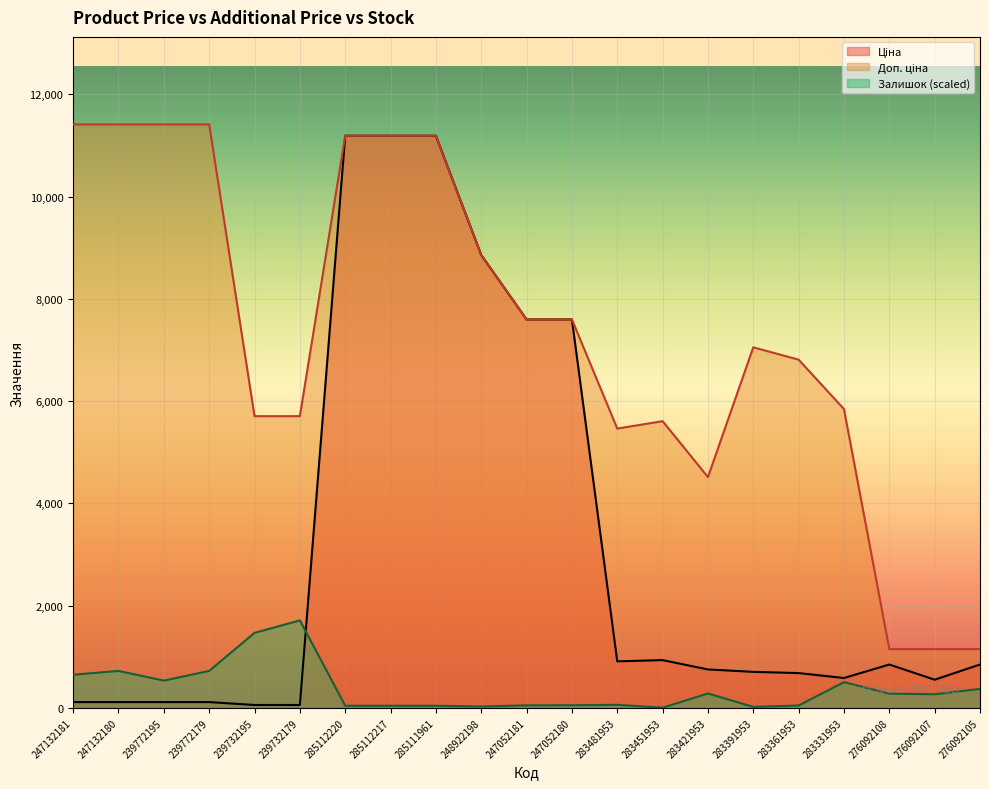

True or false: Доп. ціна and Залишок cross at least once.

False